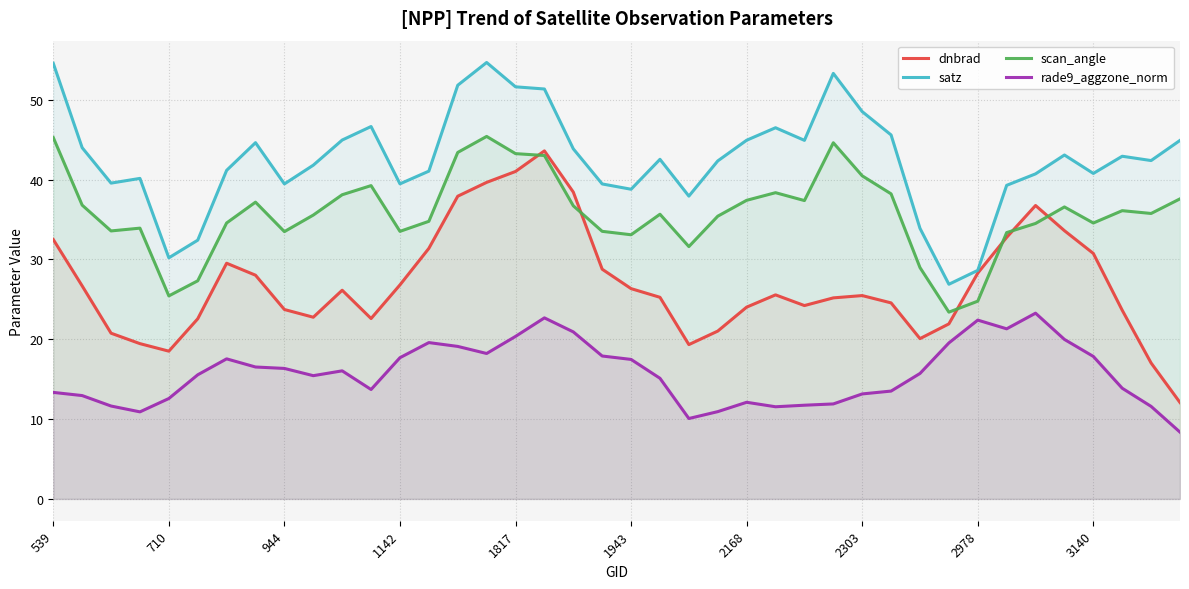

How many interior local peaks does the satz series have?

9